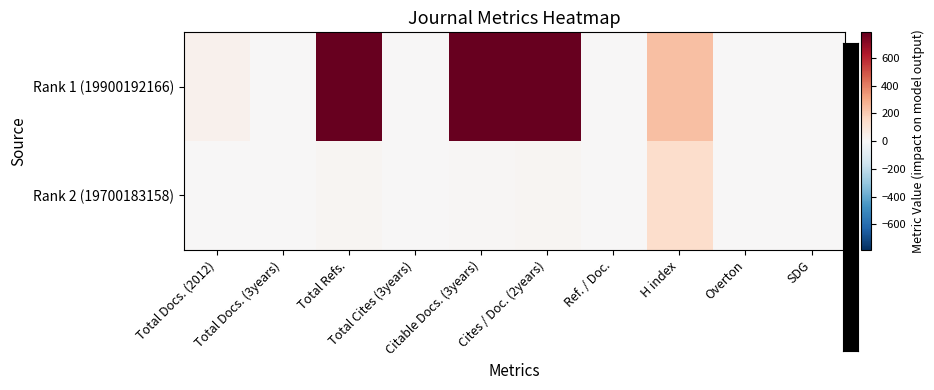

Which label corresponds to the largest value in the chart?

Total Refs.